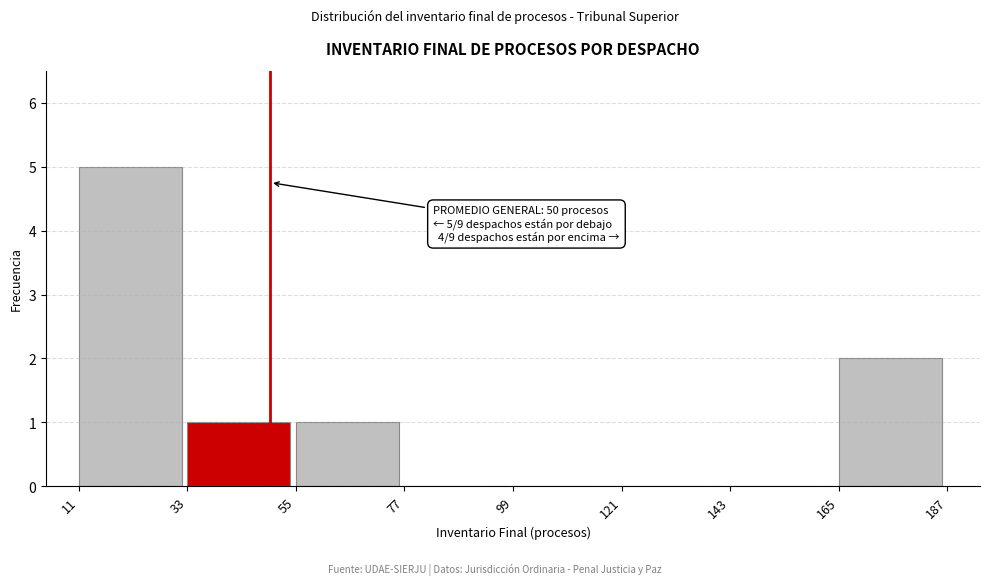

Which range on the x-axis has the tallest bar?

11 to 33